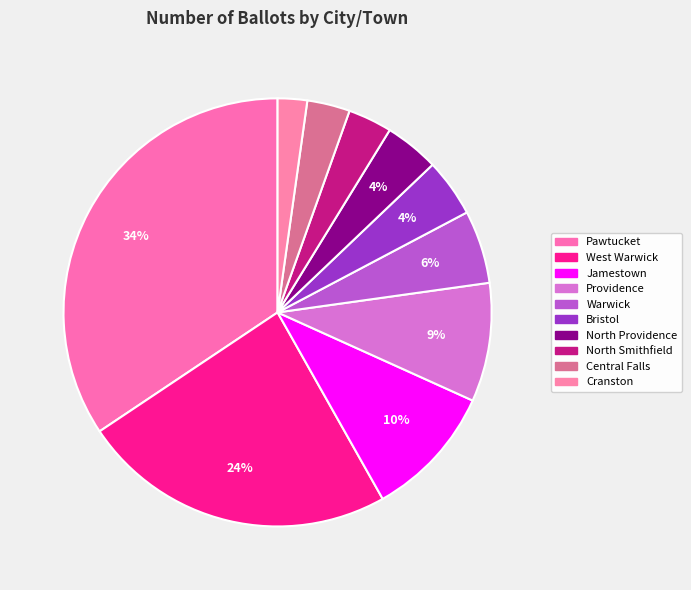

Is it true that North Providence is 15% of the pie?

False